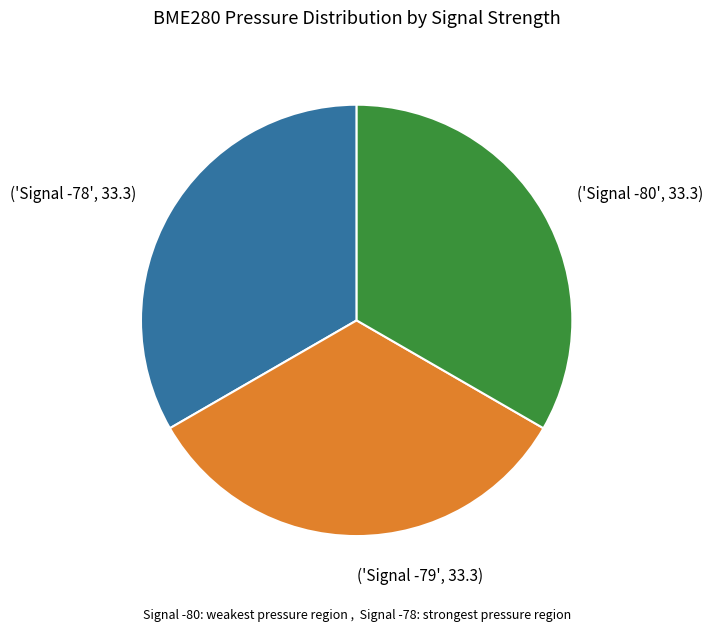

Count the number of slices in the pie.

3